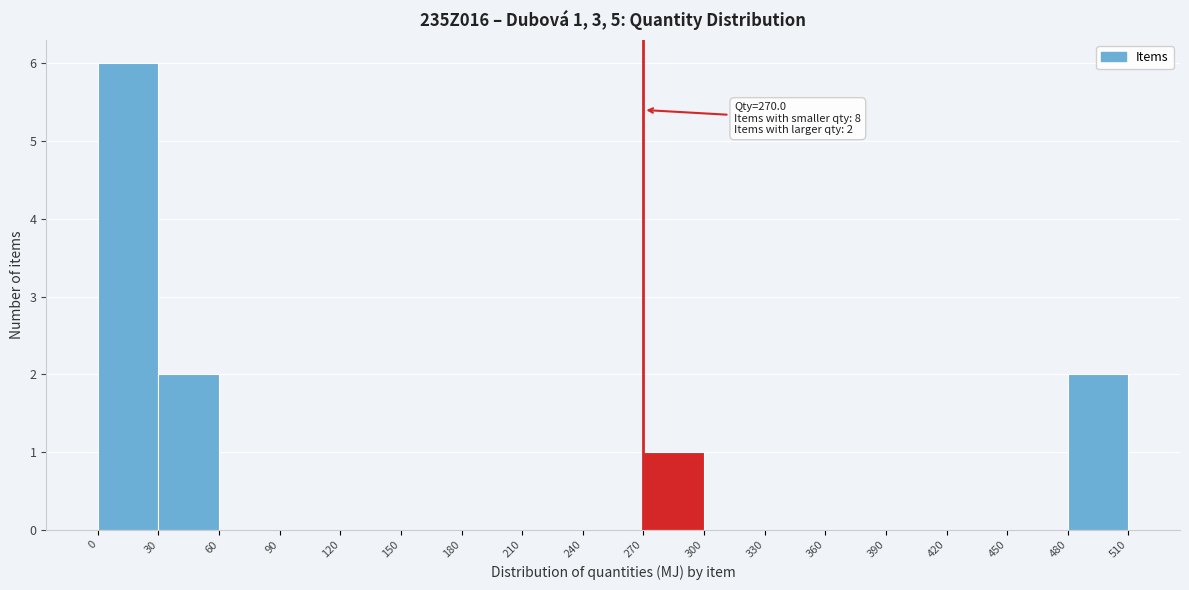

Over which range of the x-axis is the bar tallest?

0 to 30